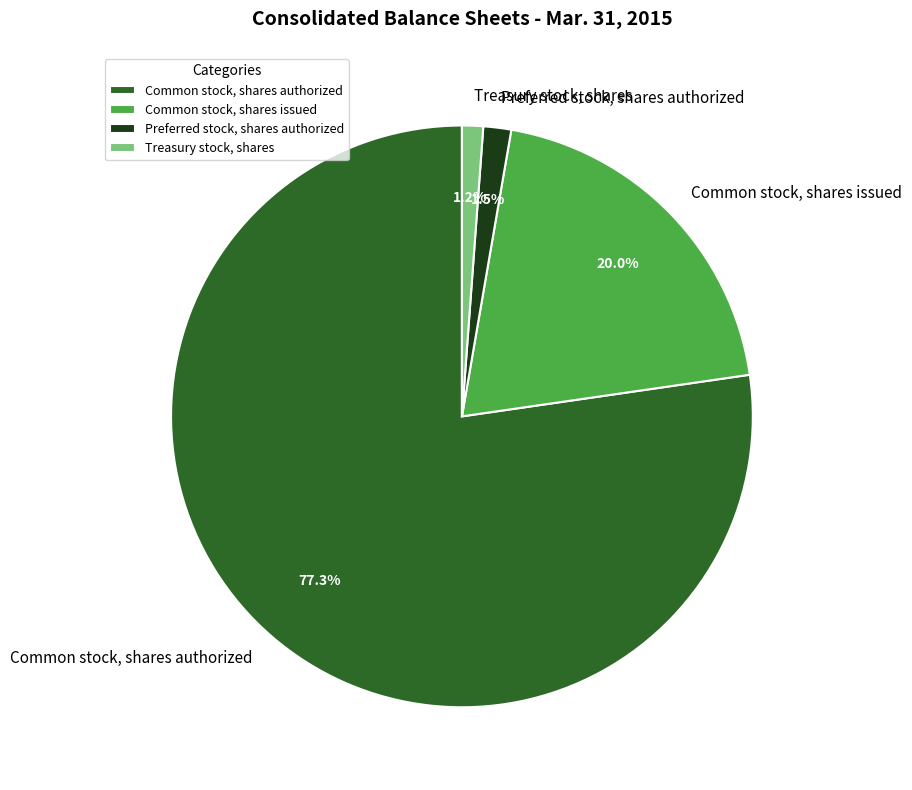

To the nearest percent, what is the average slice percentage?

25%